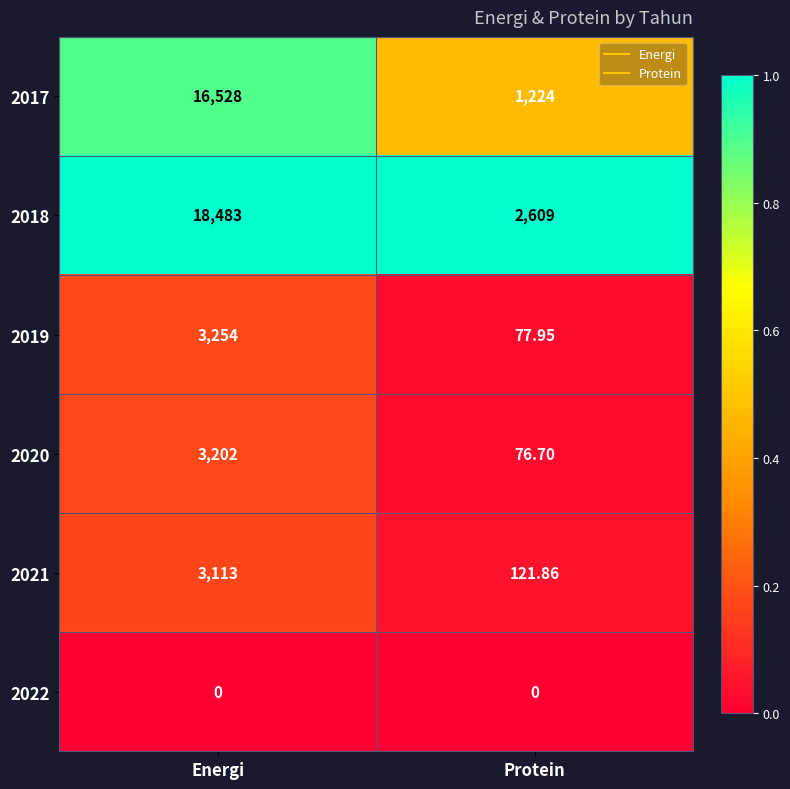

List the labels in order of 2018 value, largest first.

Energi, Protein